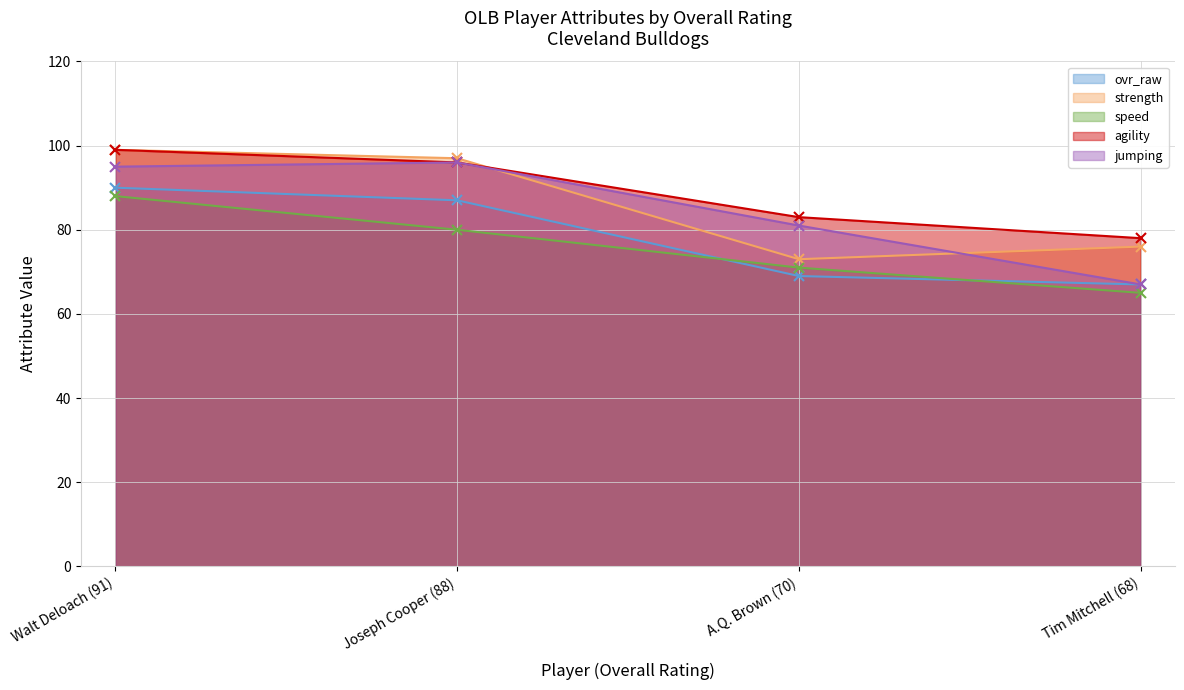

What is the total value across all series at A.Q. Brown (70)?

377